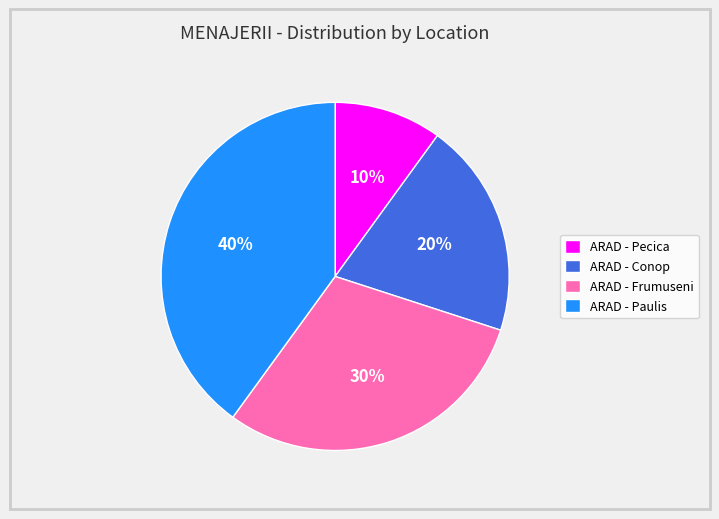

Count the number of slices in the pie.

4